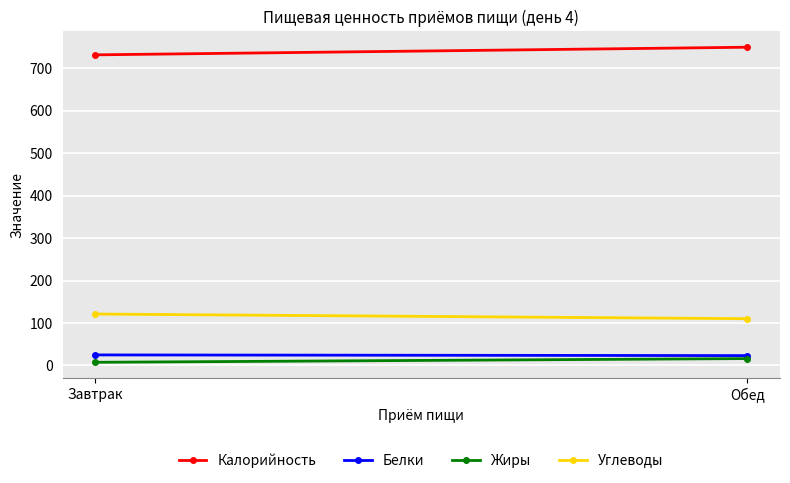

What is the total value across all series at Обед?

899.0